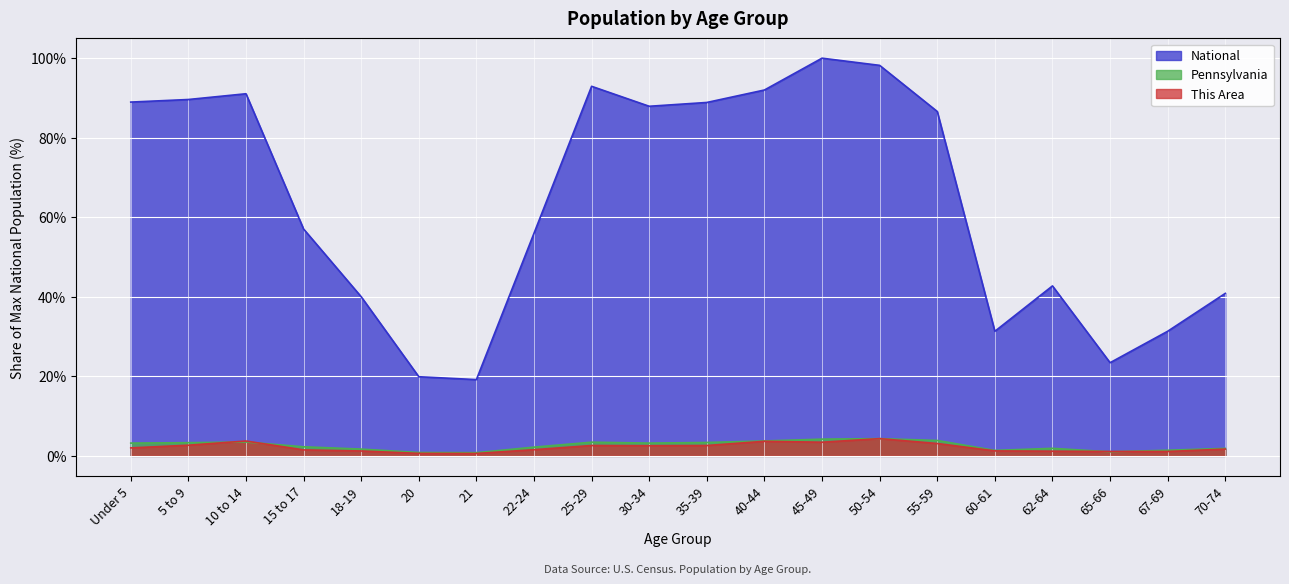

What position from the right is 50-54?

7